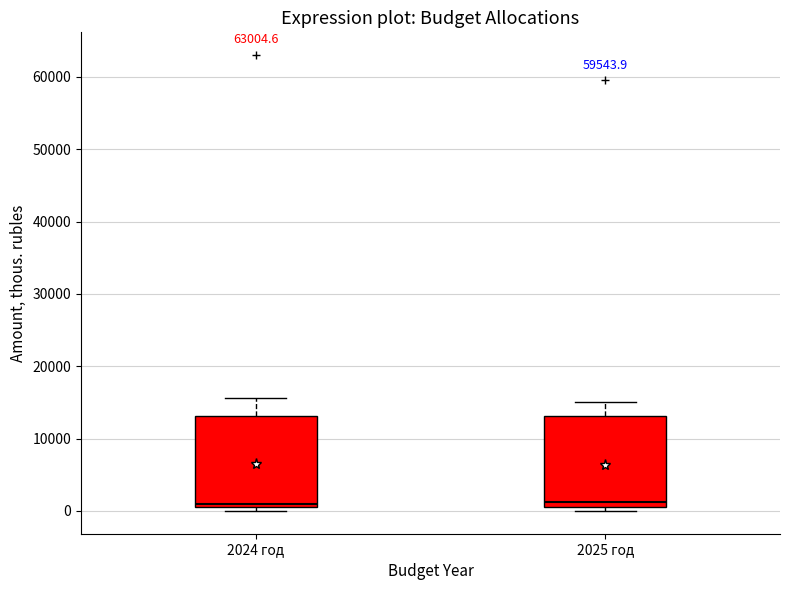

Where is the upper edge of the box for 2024 год on the y-axis? The values are not printed on the chart, so give them approximately, as read against the axis.

13000